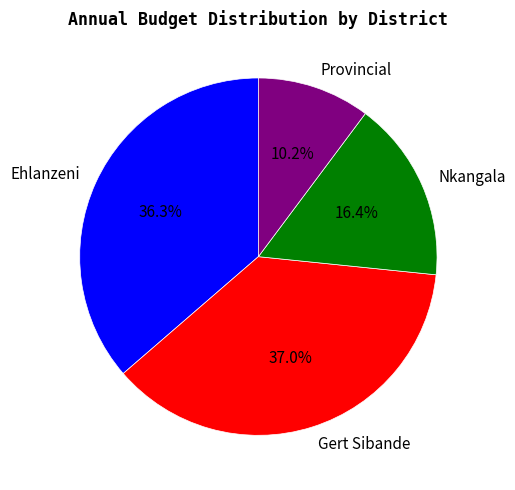

Rank the categories by value from highest to lowest.

Gert Sibande, Ehlanzeni, Nkangala, Provincial